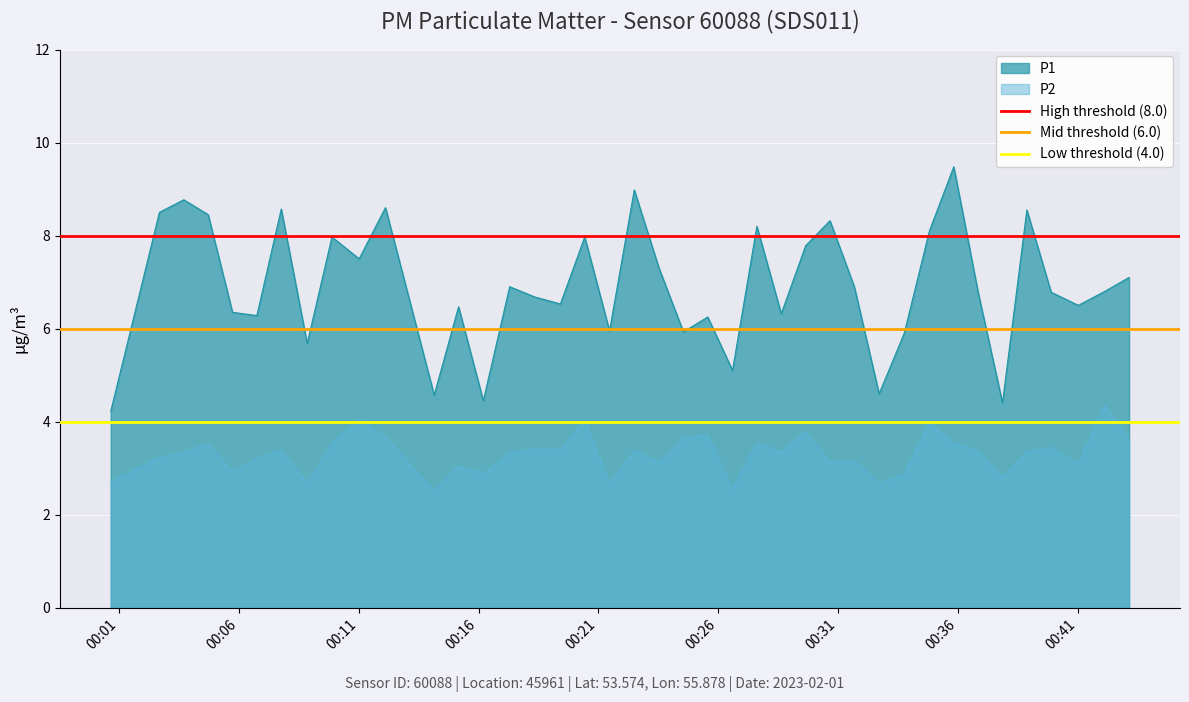

What is the minimum value for P2?

2.5